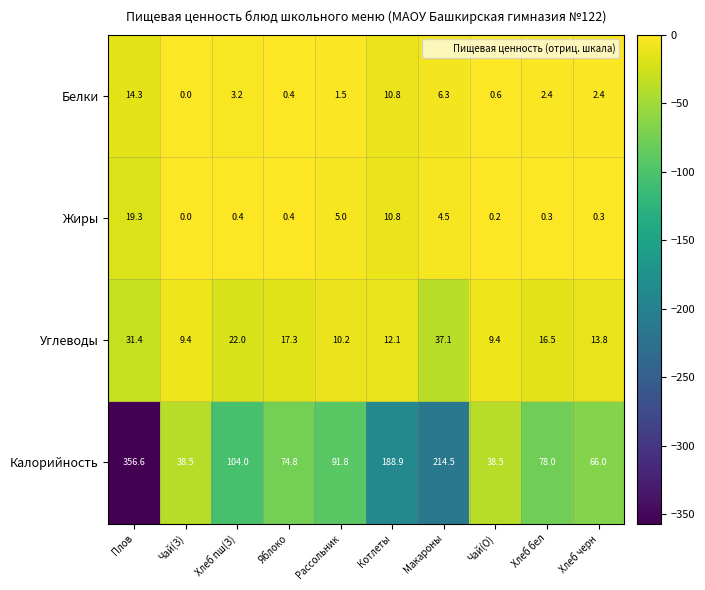

What is the greatest value displayed?

356.6